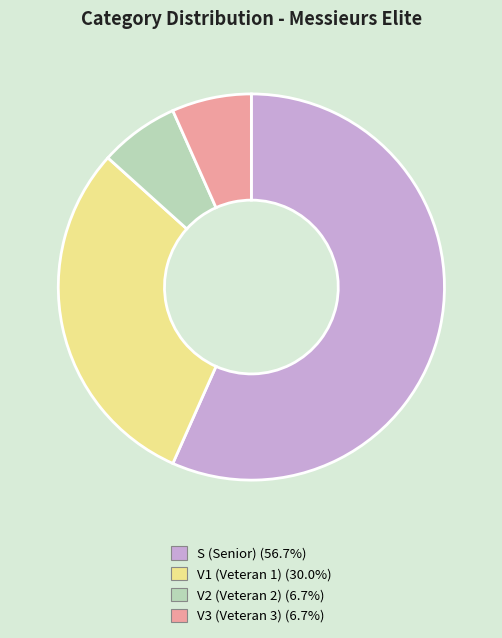

Does V3 represent more than half of the total?

No